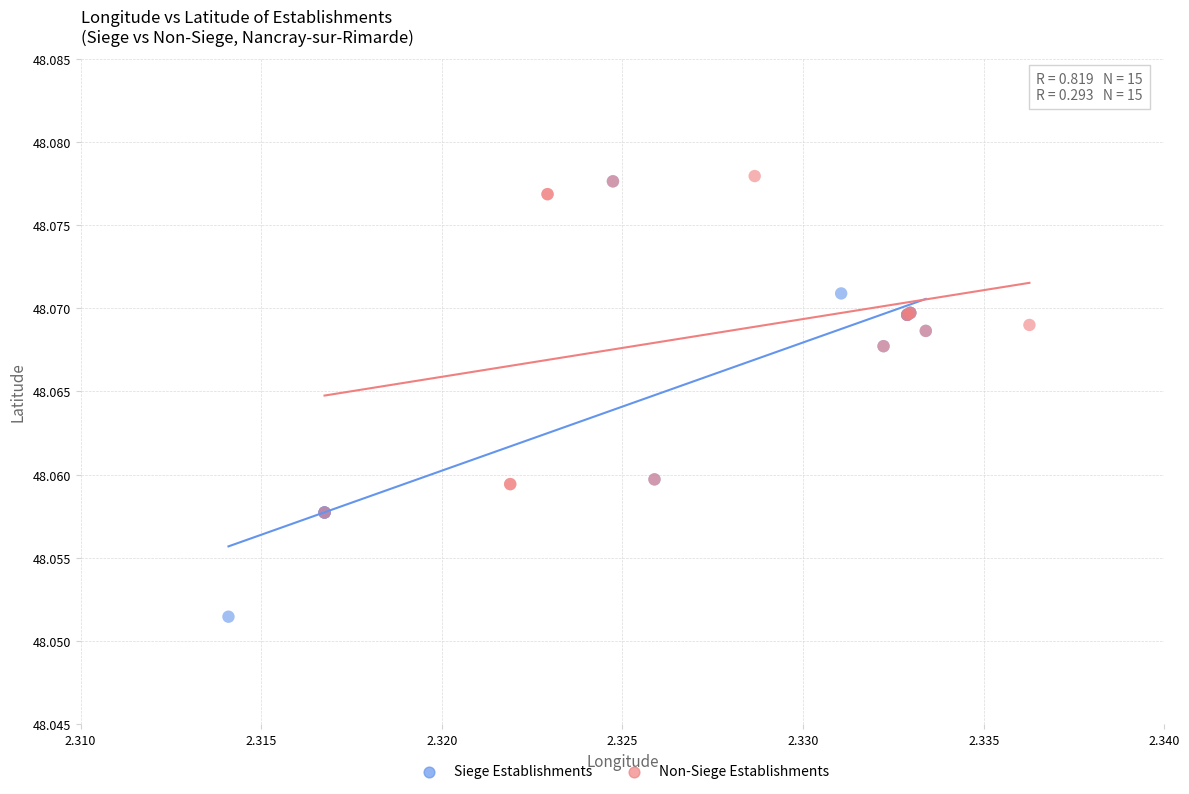

Which series contains the lowest Y value?

Siege Establishments